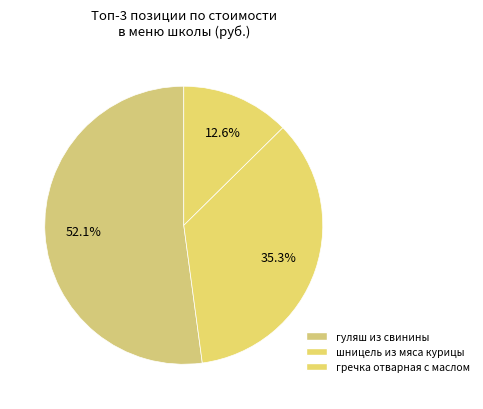

How many segments does this pie chart have?

3